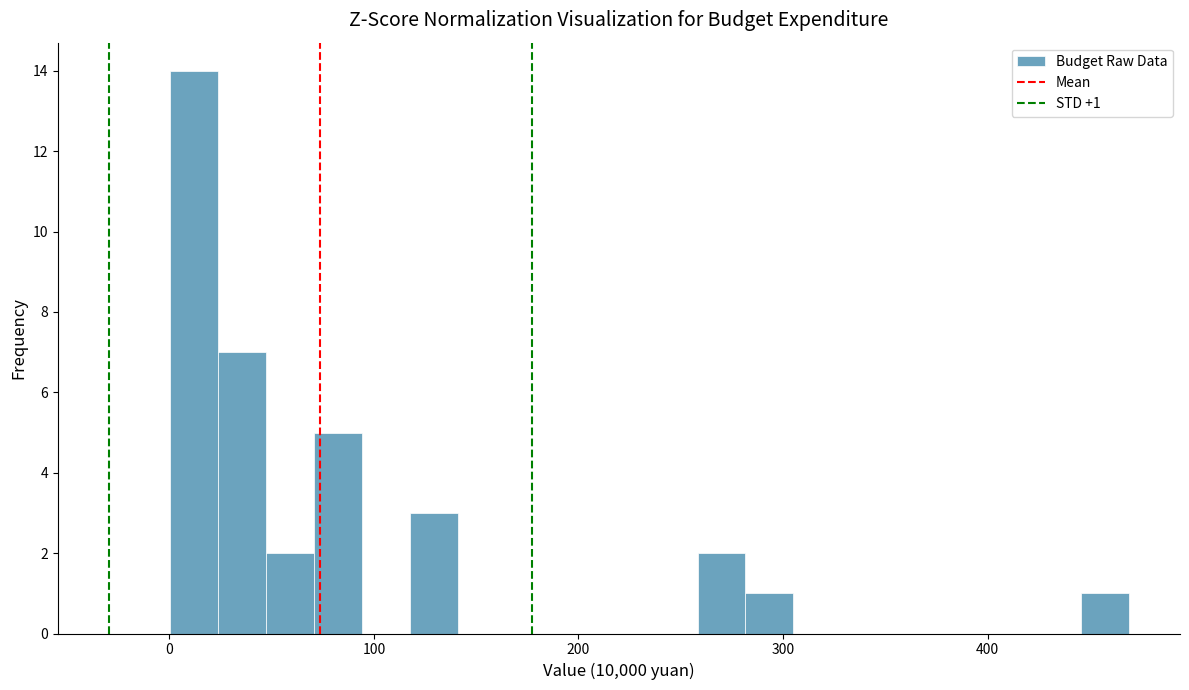

Read against the x-axis, roughly where is the centre of the tallest bar?

10